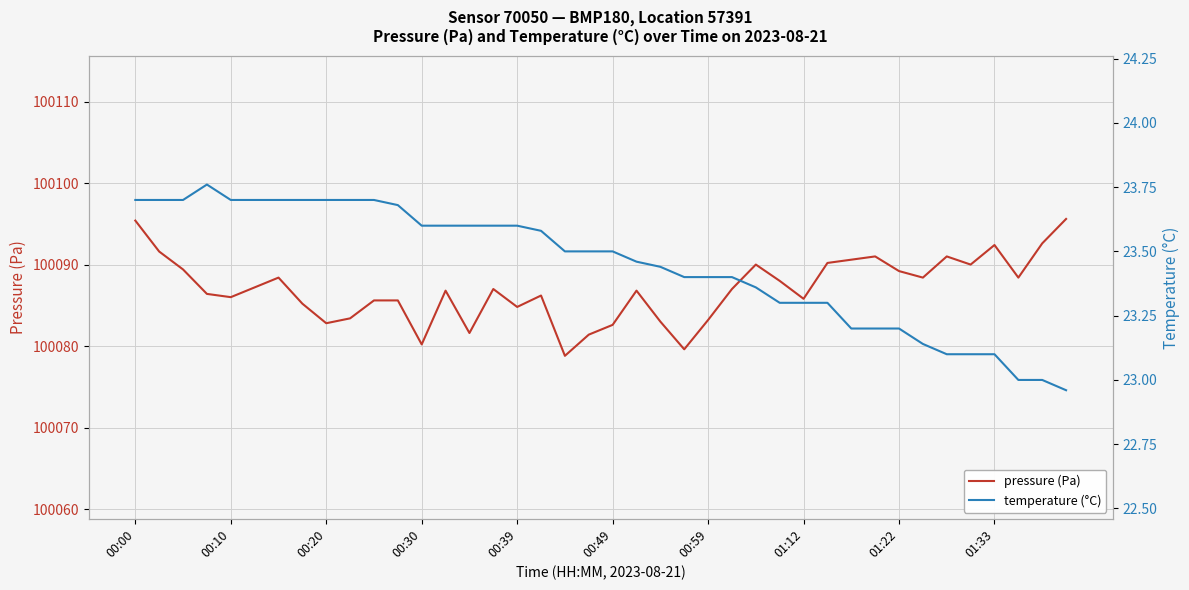

What is the maximum value for pressure (Pa)?

100095.6